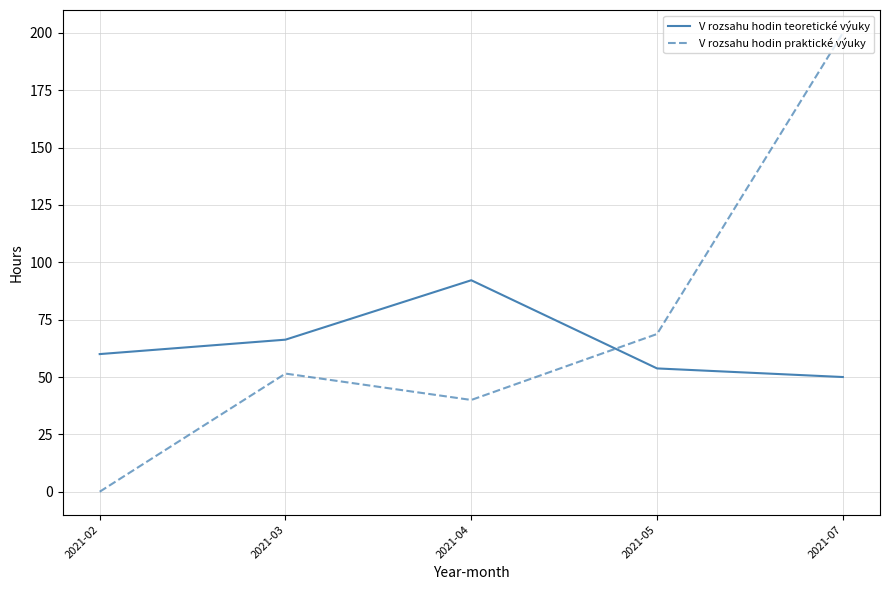

At which category does V rozsahu hodin teoretické výuky reach its first local peak?

2021-04